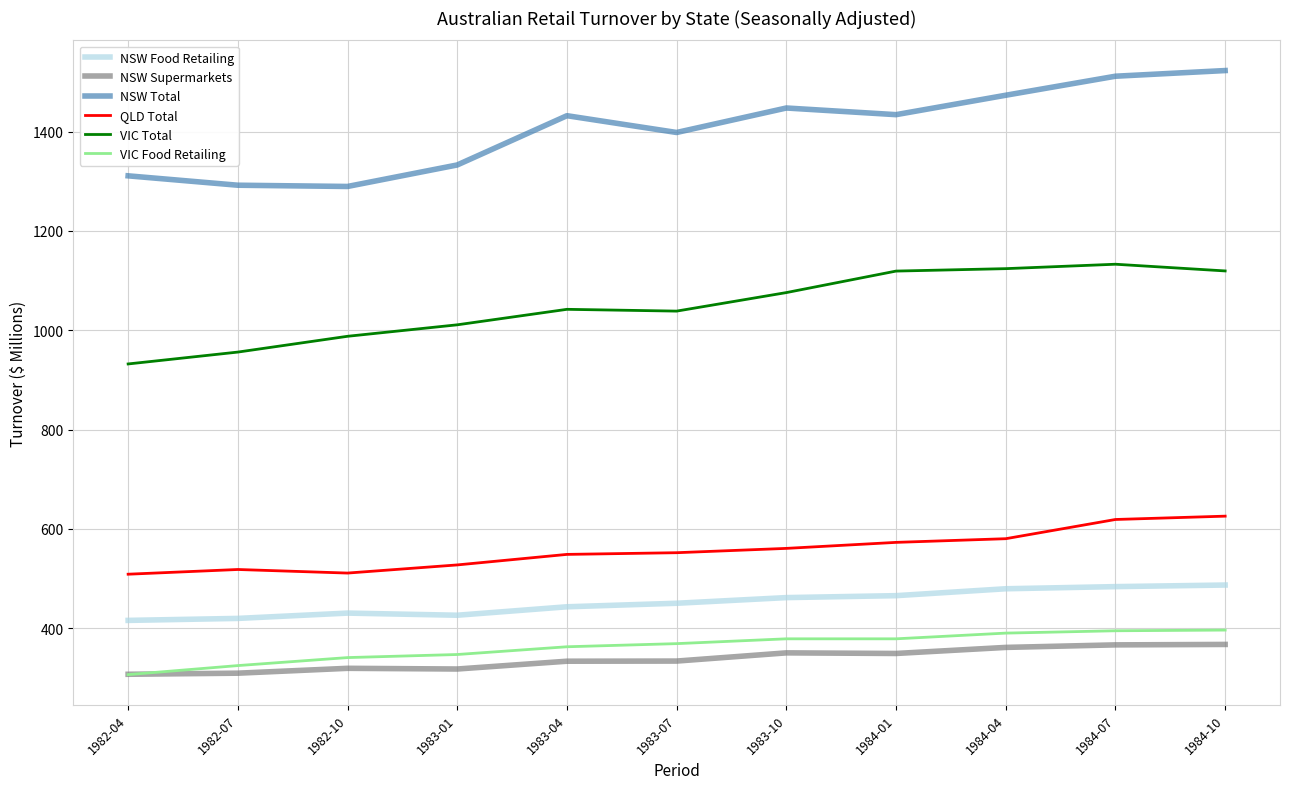

Where does the NSW Food Retailing series first go above 450?

1983-07